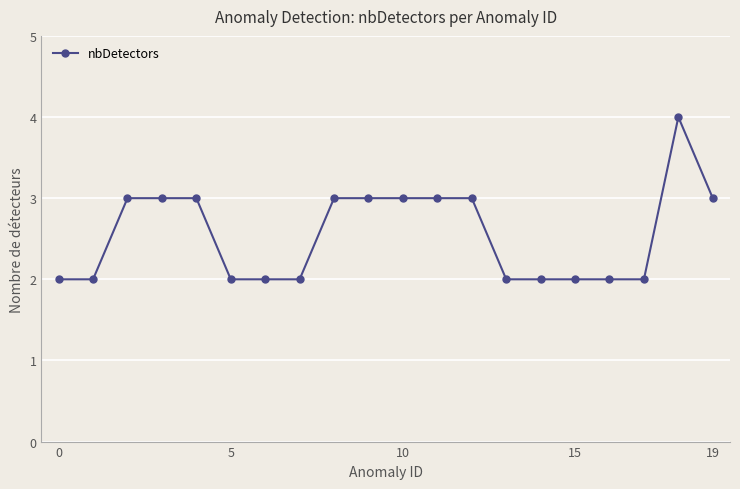

What is the value of the 10th point from the left?

3